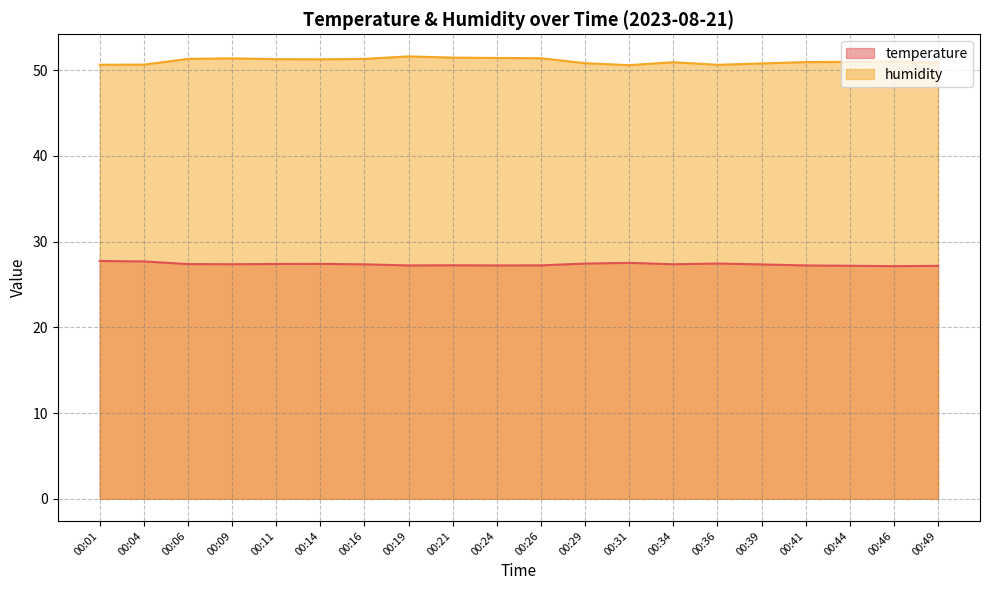

Does the chart display data point markers on the line(s)?

No